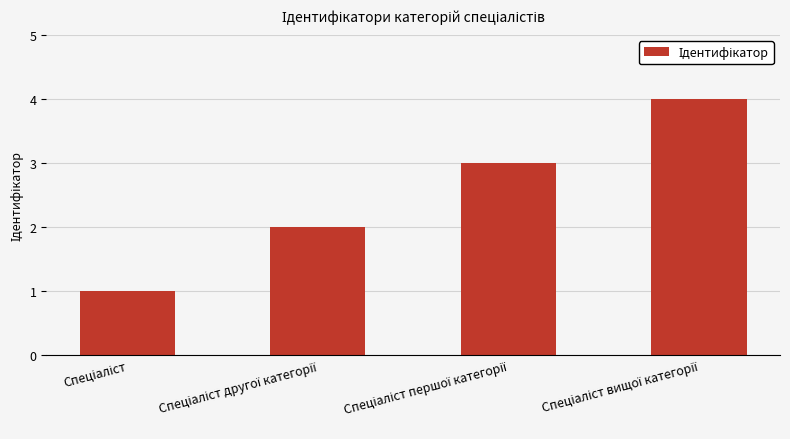

What is the difference between the maximum and minimum values?

3